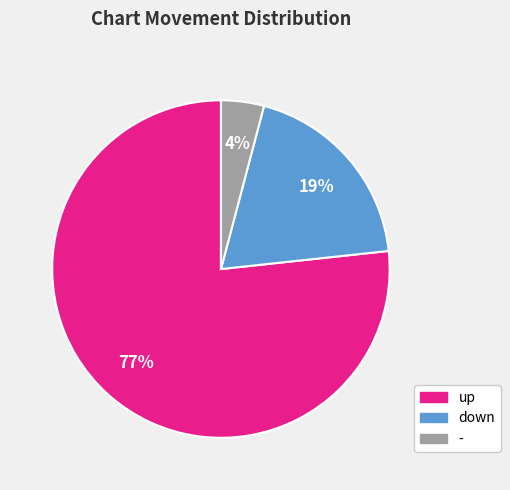

To the nearest percent, what is the average slice percentage?

33%